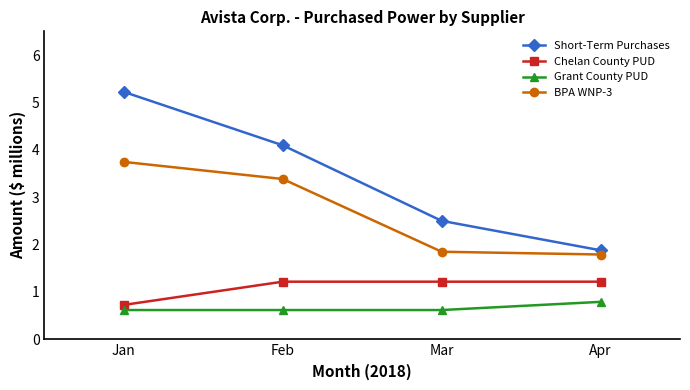

Is the value of Grant County PUD at Mar greater than the value of Chelan County PUD at Mar?

No